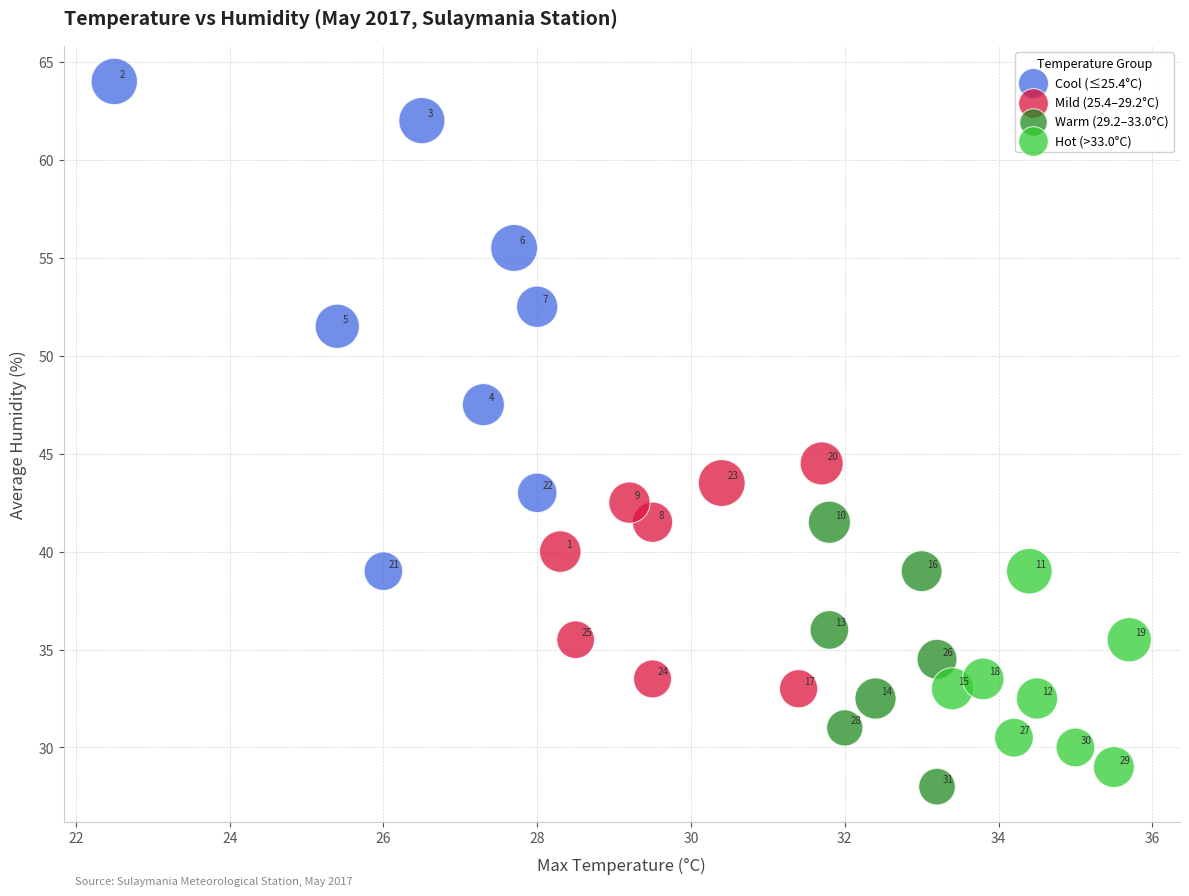

Which series reaches the minimum Y coordinate?

Warm (29.2–33.0°C)